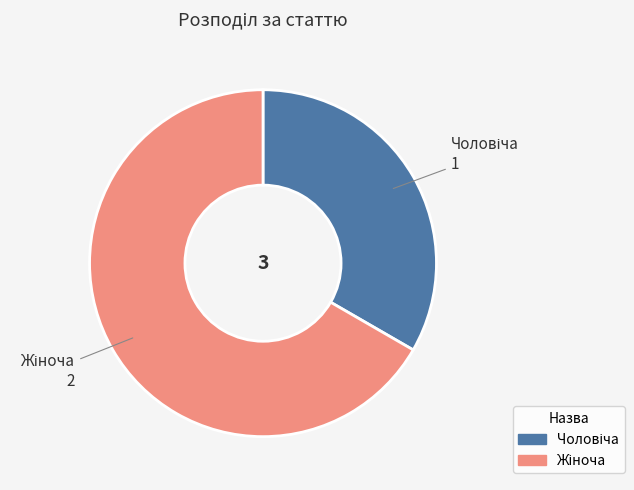

Does any single category account for the majority?

Yes